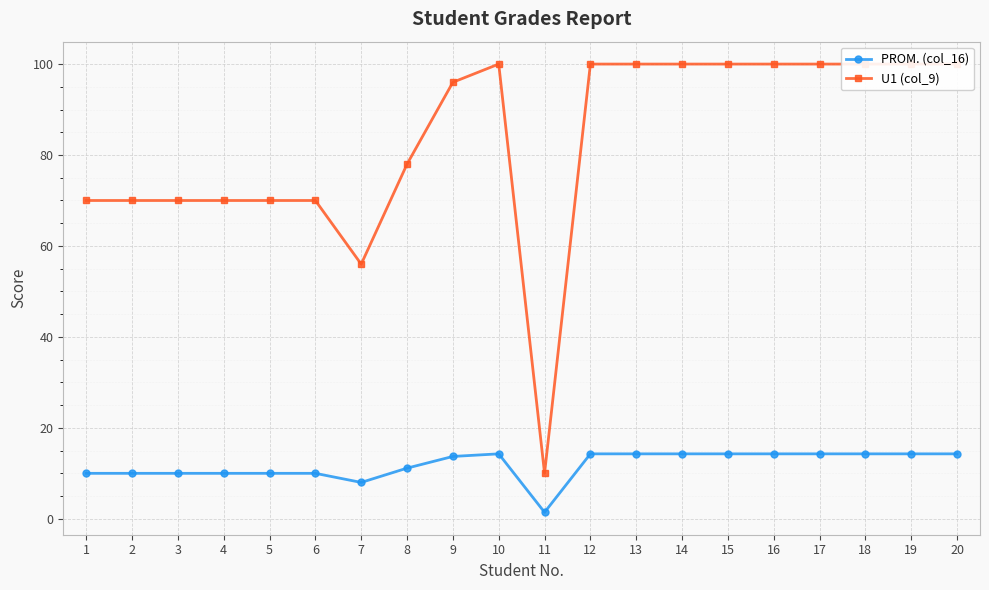

What is the sum of all PROM. (col_16) values?

237.1